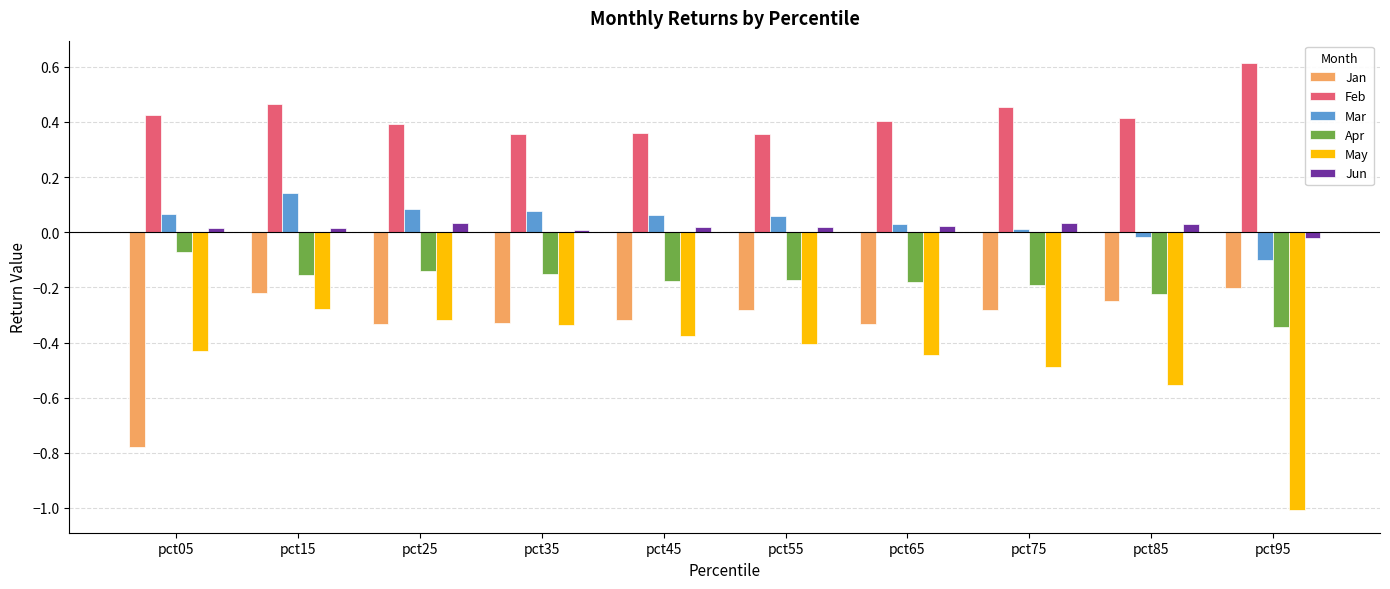

Which series has the widest spread of values?

May